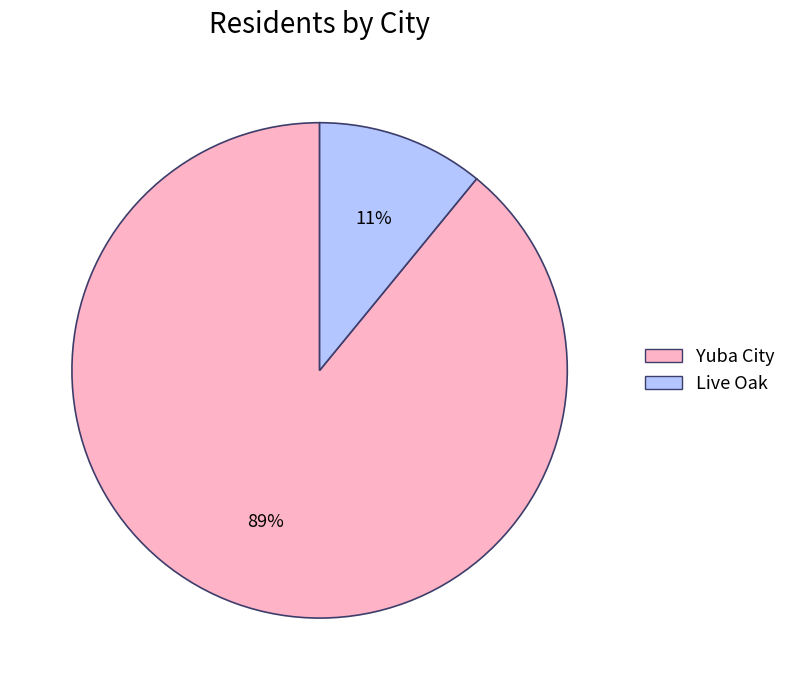

Do Yuba City and Live Oak together represent more than half of the pie?

Yes